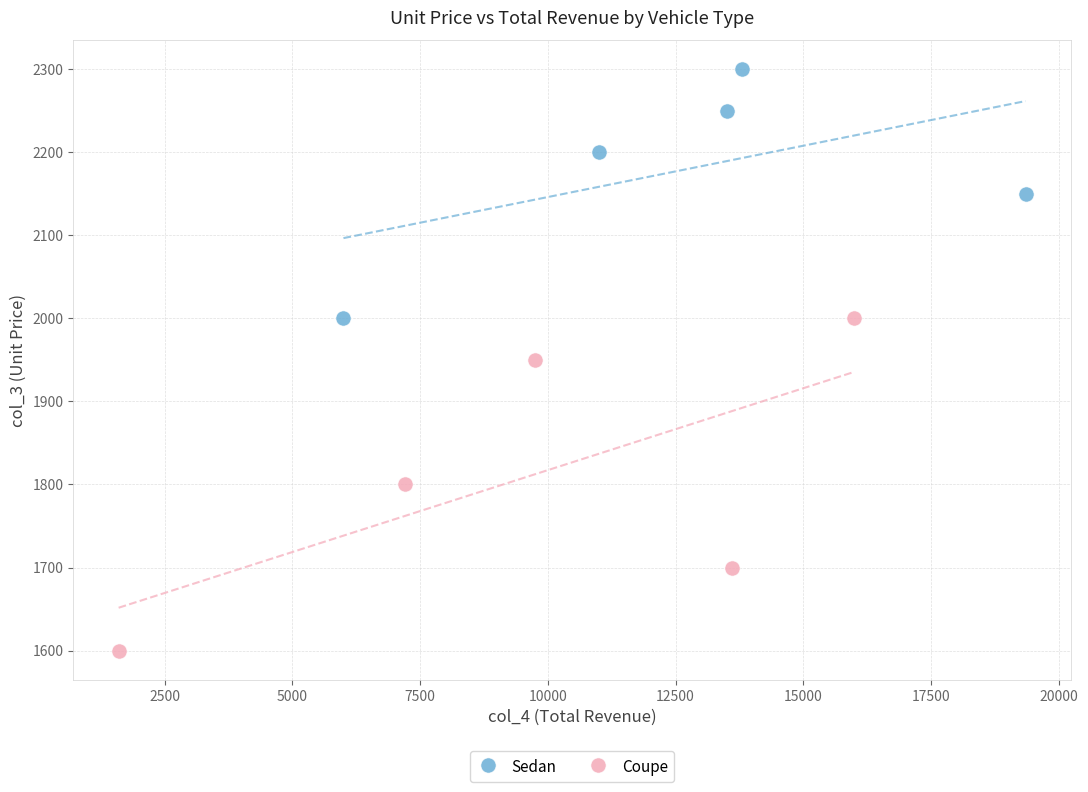

What are all the series names shown in the legend?

Sedan, Coupe